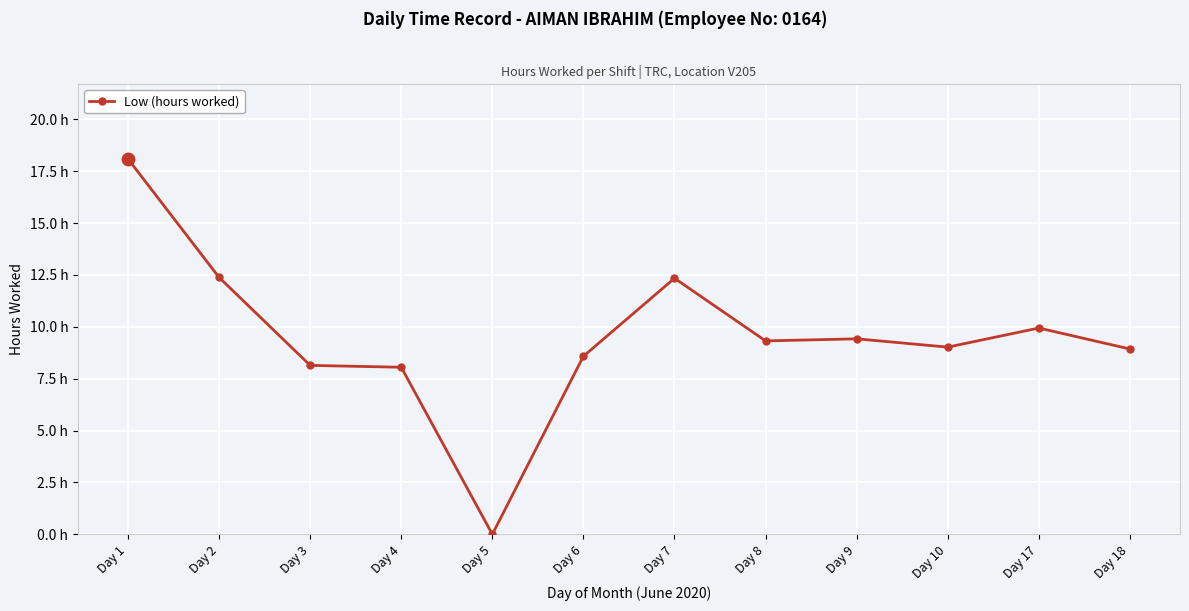

At which category does the chart reach its peak across all series?

Day 1